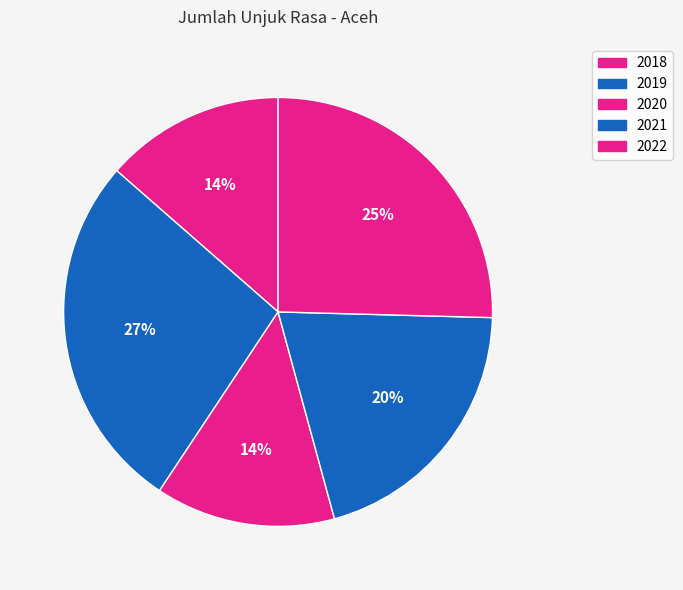

The 2018 slice represents 14% of the pie. True or false?

True